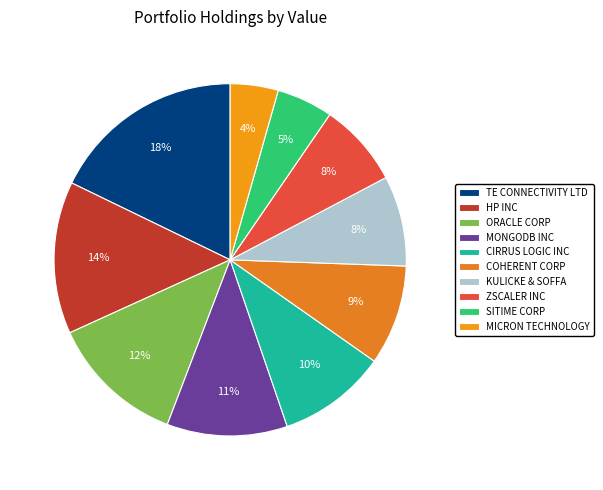

How many slices are in this pie chart?

10